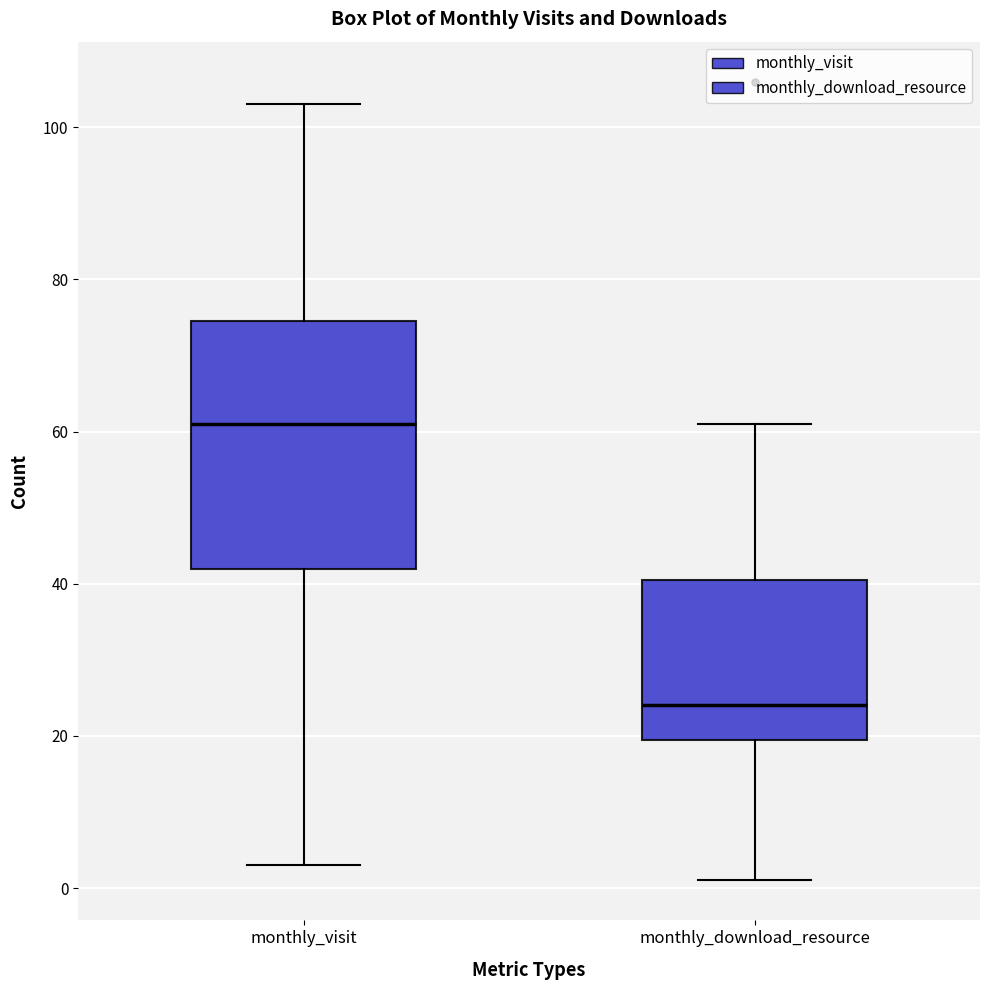

Reading left to right, read every box against the y-axis: the position of its median line, the range the box covers, and the ends of its whiskers. The values are not printed on the chart, so give them approximately, as read against the axis.

monthly_visit: median 62, box 42 to 74, whiskers 4 to 104
monthly_download_resource: median 24, box 20 to 40, whiskers 2 to 62